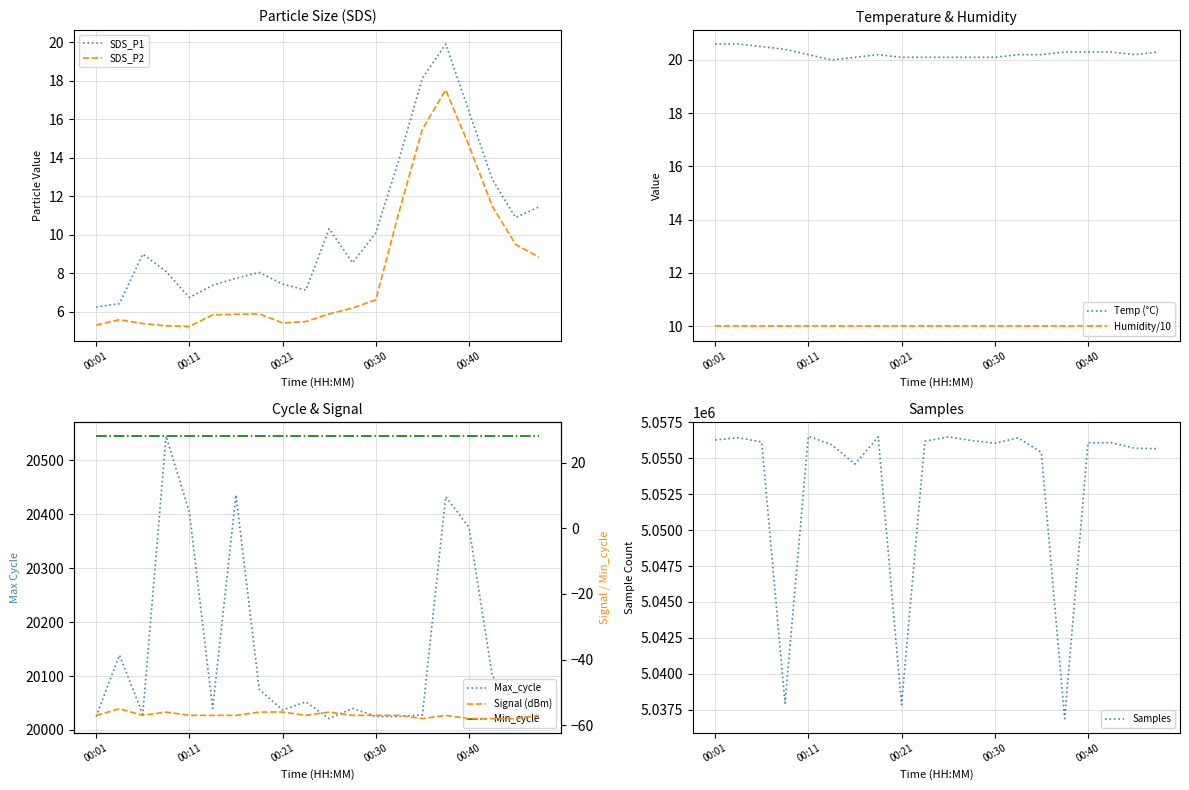

What is the total value across all series at 00:04?

32.6